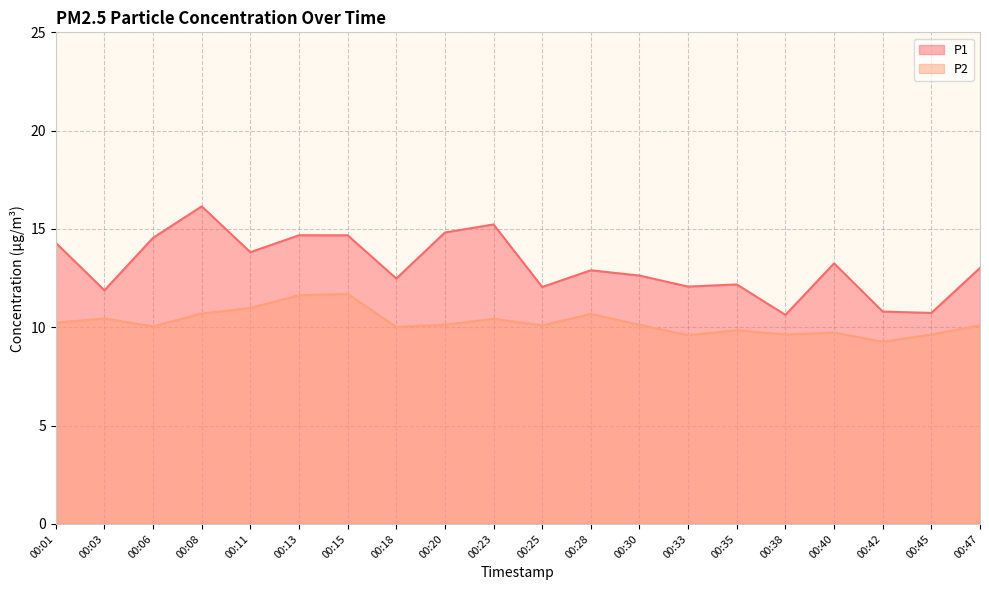

Reading left to right, list all the values displayed in this chart.

P1: 14.3	11.9	14.6	16.1	13.8	14.7	14.7	12.5	14.8	15.2	12.1	12.9	12.6	12.1	12.2	10.6	13.2	10.8	10.7	13.0
P2: 10.2	10.4	10.1	10.7	11.0	11.6	11.7	10.0	10.1	10.4	10.1	10.7	10.1	9.6	9.8	9.6	9.7	9.3	9.6	10.1